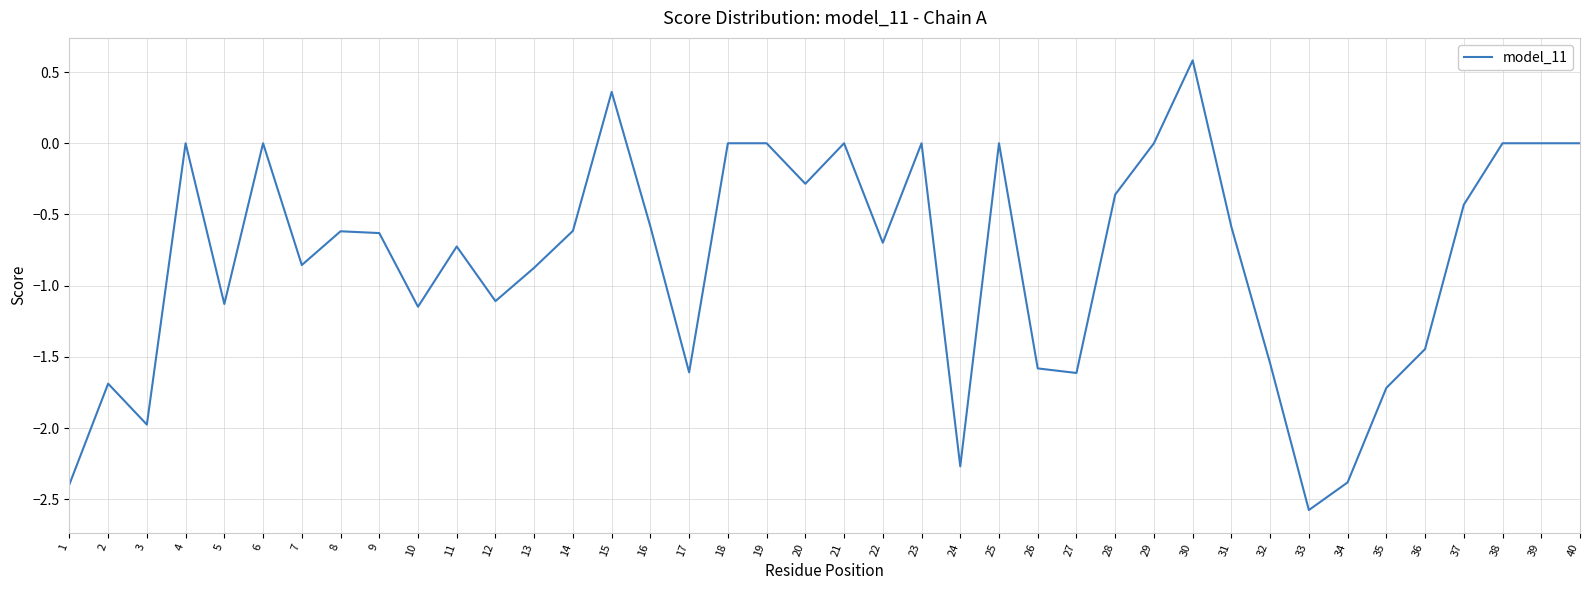

The value at 23 is 1.4. True or false?

False